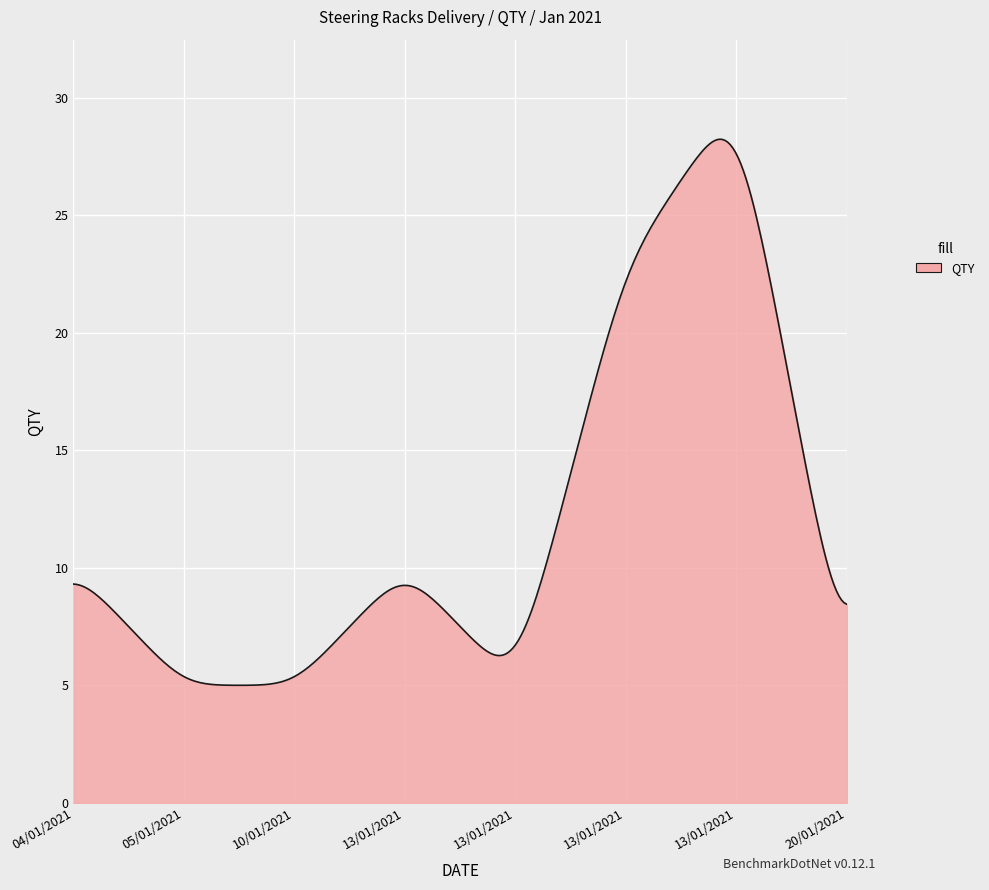

What is the maximum value shown in the chart?

28.2